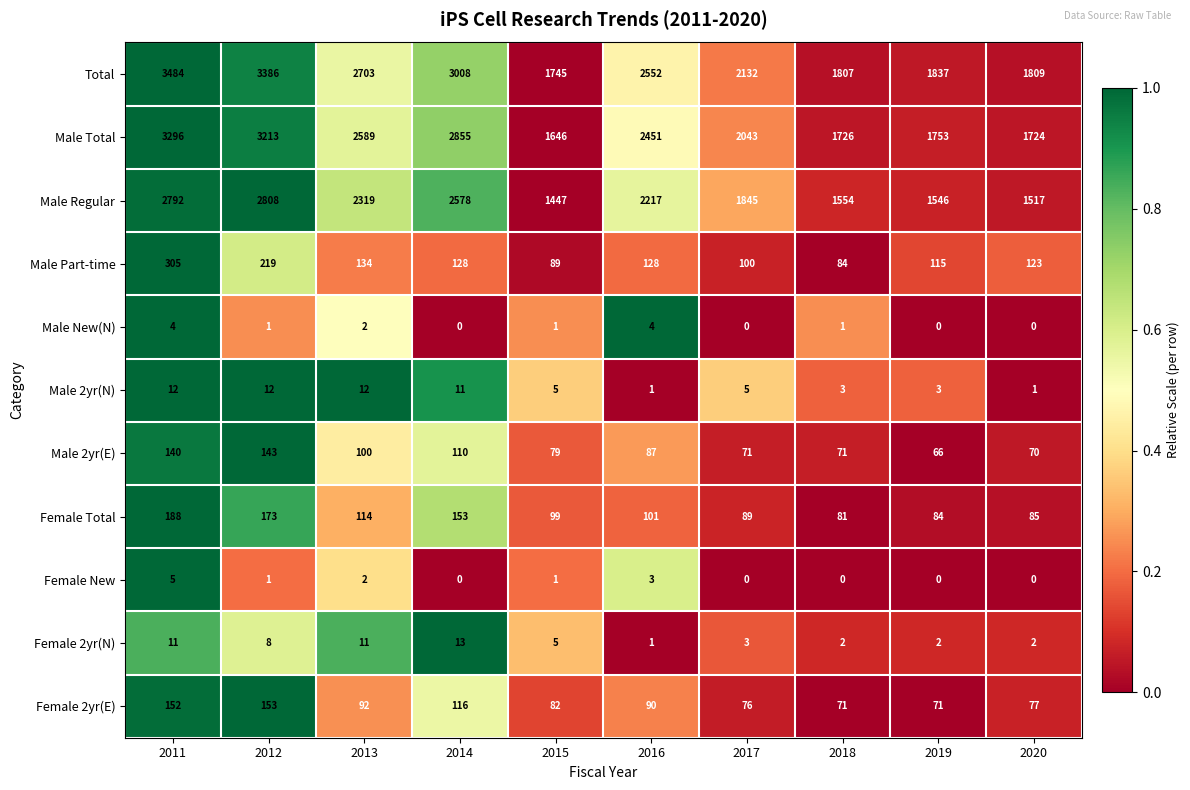

The value of Male Regular at 2019 is 1546. True or false?

True